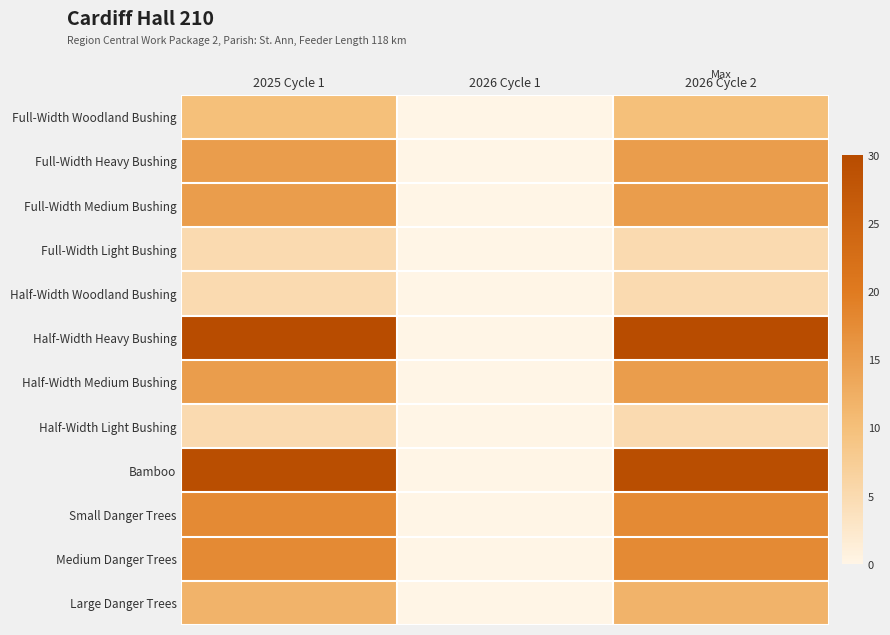

Reading right to left, transcribe all the data shown in this chart.

Full-Width Woodland Bushing: 2026 Cycle 2=10.0	2026 Cycle 1=0.0	2025 Cycle 1=10.0
Full-Width Heavy Bushing: 2026 Cycle 2=15.0	2026 Cycle 1=0.0	2025 Cycle 1=15.0
Full-Width Medium Bushing: 2026 Cycle 2=15.0	2026 Cycle 1=0.0	2025 Cycle 1=15.0
Full-Width Light Bushing: 2026 Cycle 2=5.0	2026 Cycle 1=0.0	2025 Cycle 1=5.0
Half-Width Woodland Bushing: 2026 Cycle 2=5.0	2026 Cycle 1=0.0	2025 Cycle 1=5.0
Half-Width Heavy Bushing: 2026 Cycle 2=30.0	2026 Cycle 1=0.0	2025 Cycle 1=30.0
Half-Width Medium Bushing: 2026 Cycle 2=15.0	2026 Cycle 1=0.0	2025 Cycle 1=15.0
Half-Width Light Bushing: 2026 Cycle 2=5.0	2026 Cycle 1=0.0	2025 Cycle 1=5.0
Bamboo: 2026 Cycle 2=29.5	2026 Cycle 1=0.0	2025 Cycle 1=29.5
Small Danger Trees: 2026 Cycle 2=17.7	2026 Cycle 1=0.0	2025 Cycle 1=17.7
Medium Danger Trees: 2026 Cycle 2=17.7	2026 Cycle 1=0.0	2025 Cycle 1=17.7
Large Danger Trees: 2026 Cycle 2=11.8	2026 Cycle 1=0.0	2025 Cycle 1=11.8